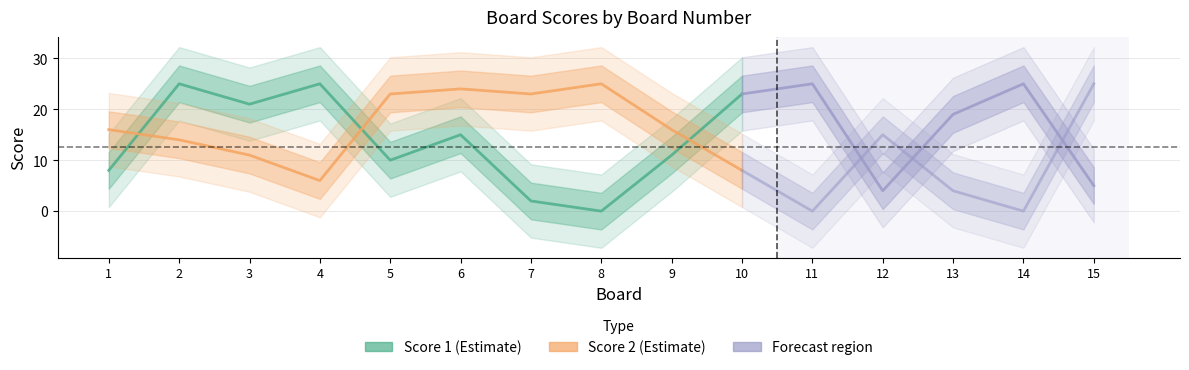

What is the total value across all series at 6?

39